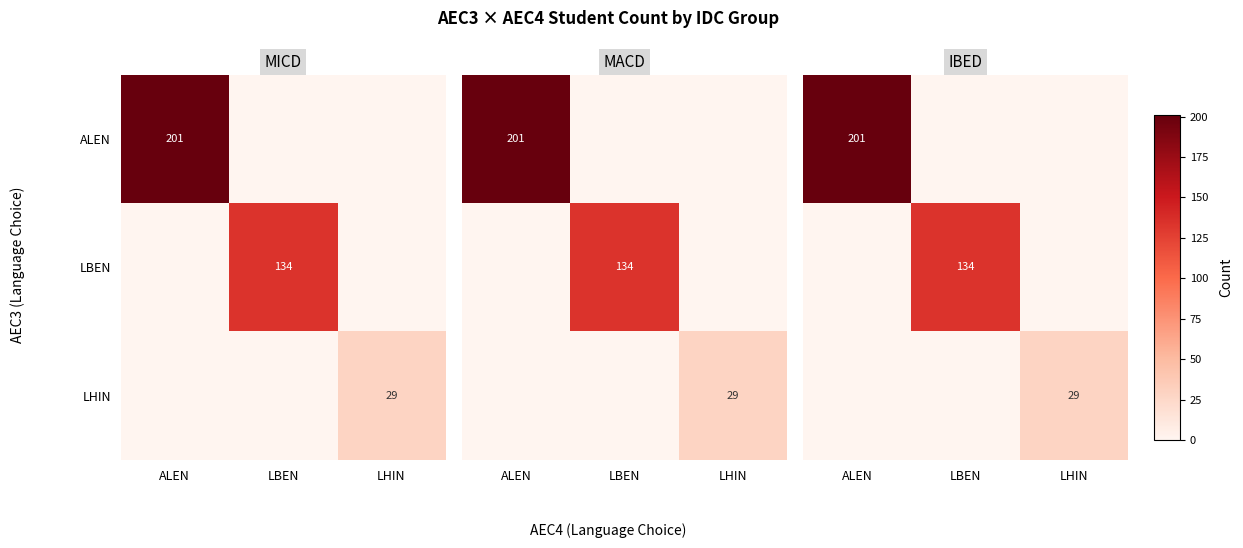

Rank the categories by ALEN value from lowest to highest.

LBEN, LHIN, ALEN